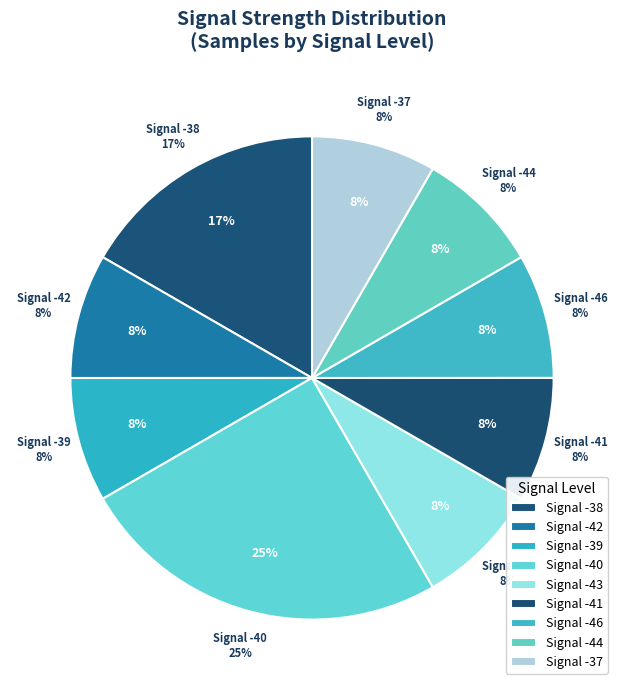

The -42 slice represents 8% of the pie. True or false?

True